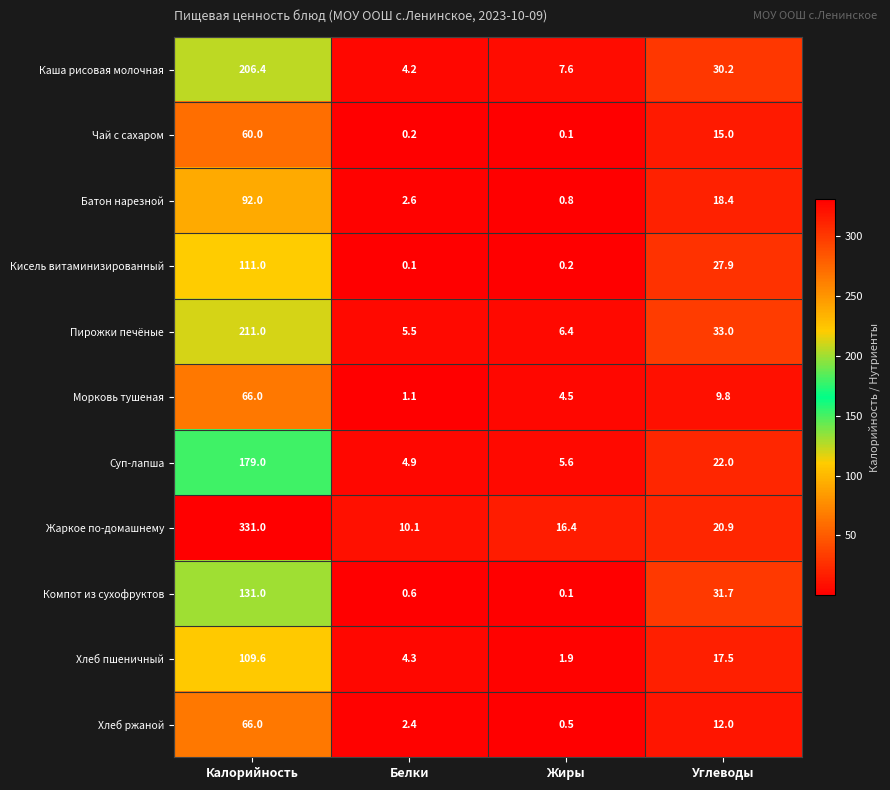

How many categories are shown in the chart?

4